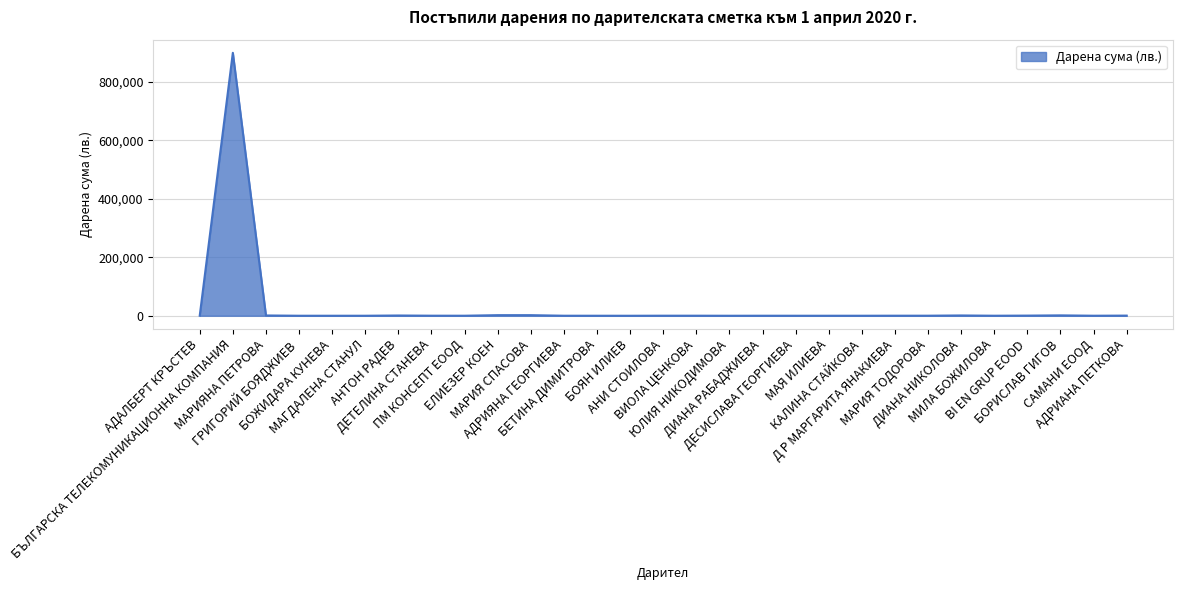

What is the difference between the maximum and minimum values?

899998.8